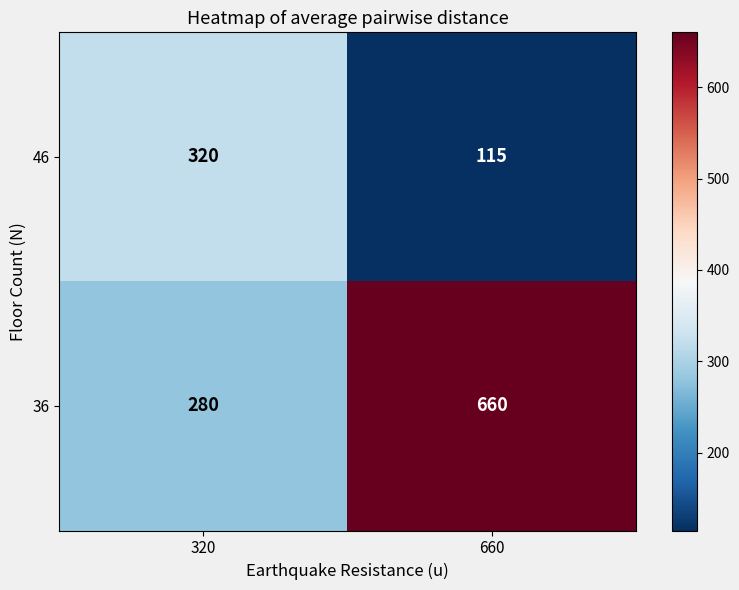

What is the sum of the 46 values at 320 and 660?

435